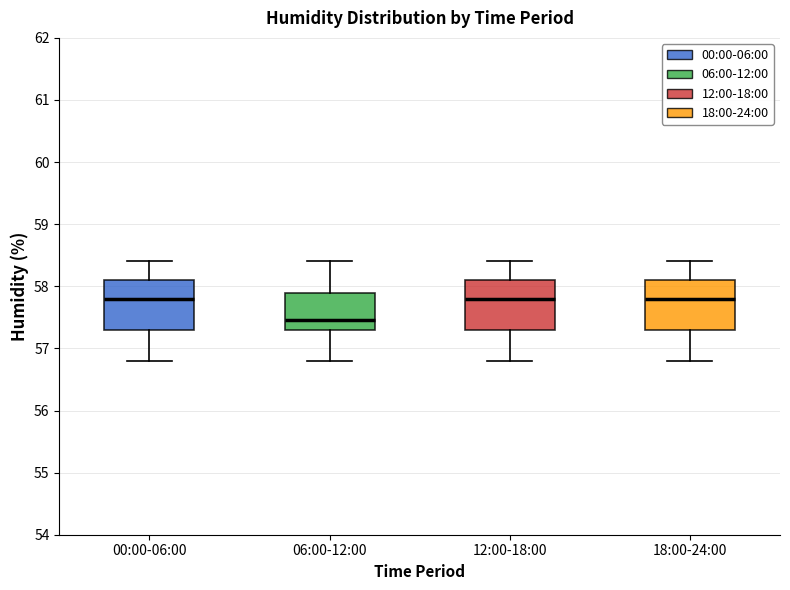

Reading left to right, read every box against the y-axis: the position of its median line, the range the box covers, and the ends of its whiskers. The values are not printed on the chart, so give them approximately, as read against the axis.

00:00-06:00: median 57.8, box 57.3 to 58.1, whiskers 56.8 to 58.4
06:00-12:00: median 57.5, box 57.3 to 57.9, whiskers 56.8 to 58.4
12:00-18:00: median 57.8, box 57.3 to 58.1, whiskers 56.8 to 58.4
18:00-24:00: median 57.8, box 57.3 to 58.1, whiskers 56.8 to 58.4